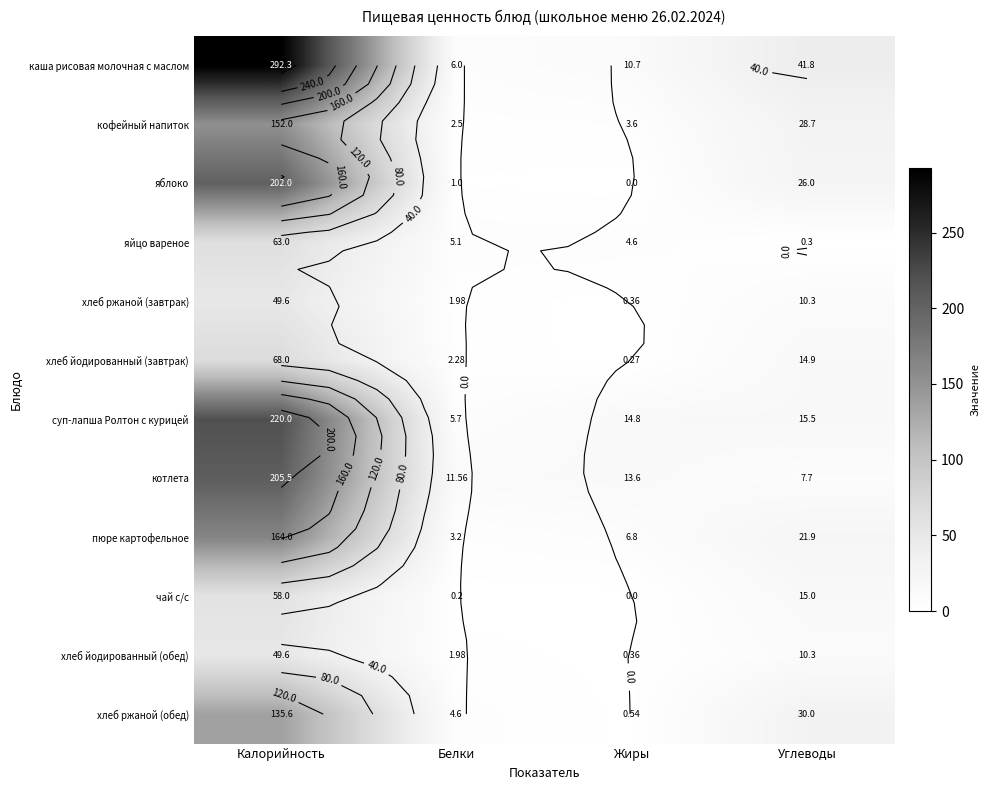

Which series has the widest spread of values?

каша рисовая молочная с маслом